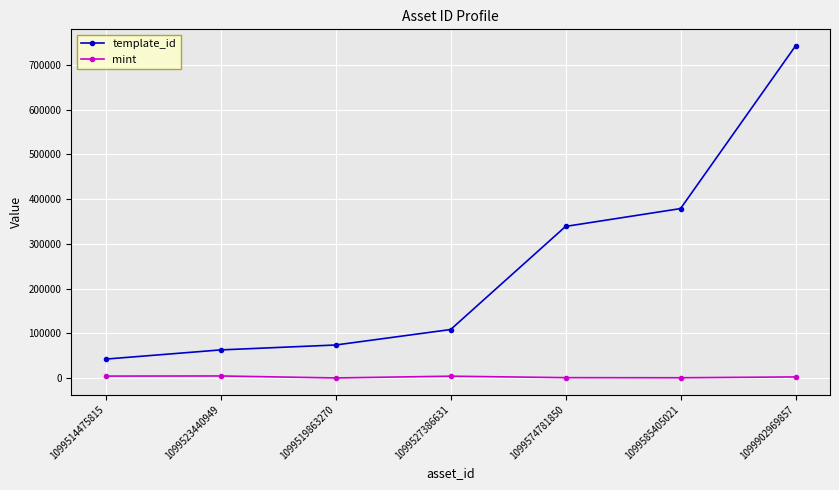

What is the greatest value displayed?

742319